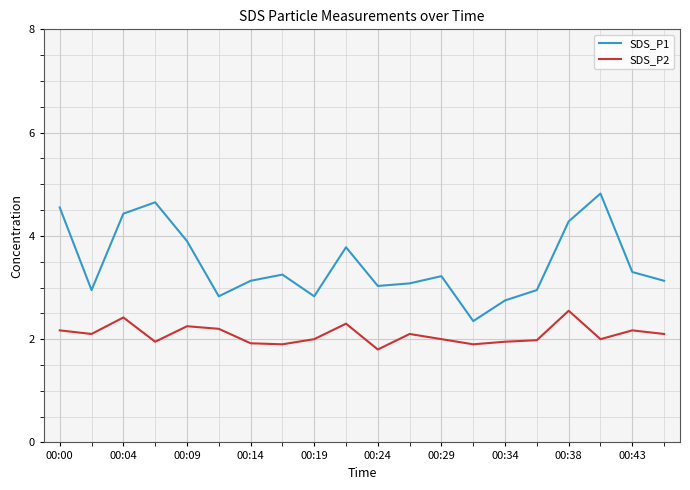

Rank the series by their maximum value, from lowest to highest.

SDS_P2, SDS_P1